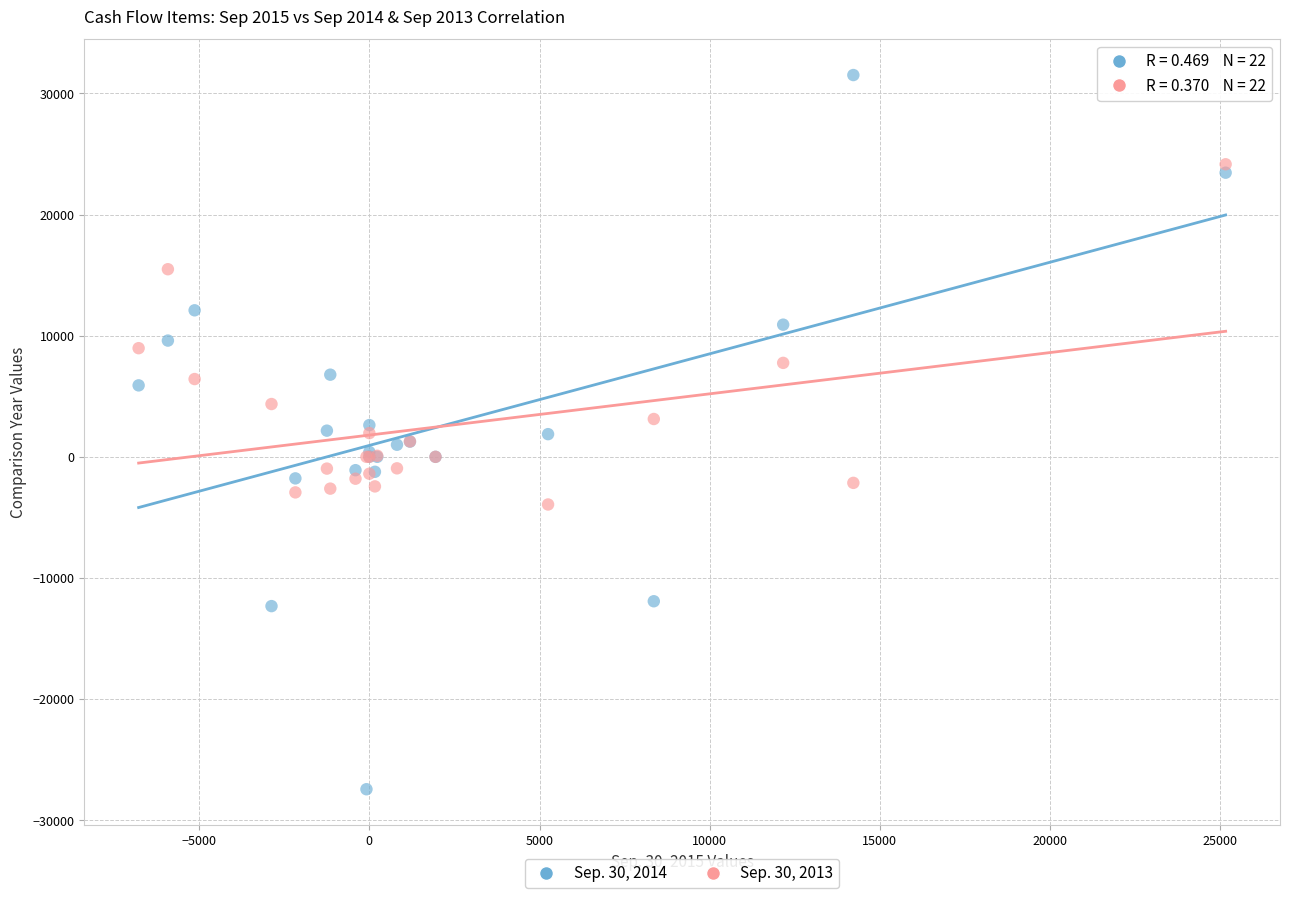

Which series reaches the maximum Y coordinate?

Sep. 30, 2014